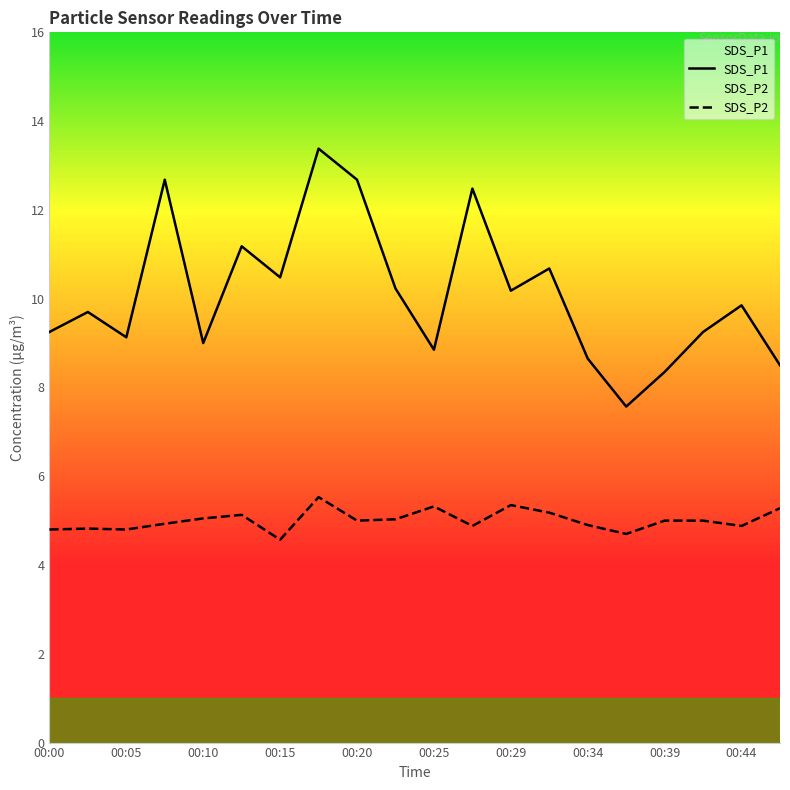

What are all the series names shown in the legend?

SDS_P1, SDS_P2